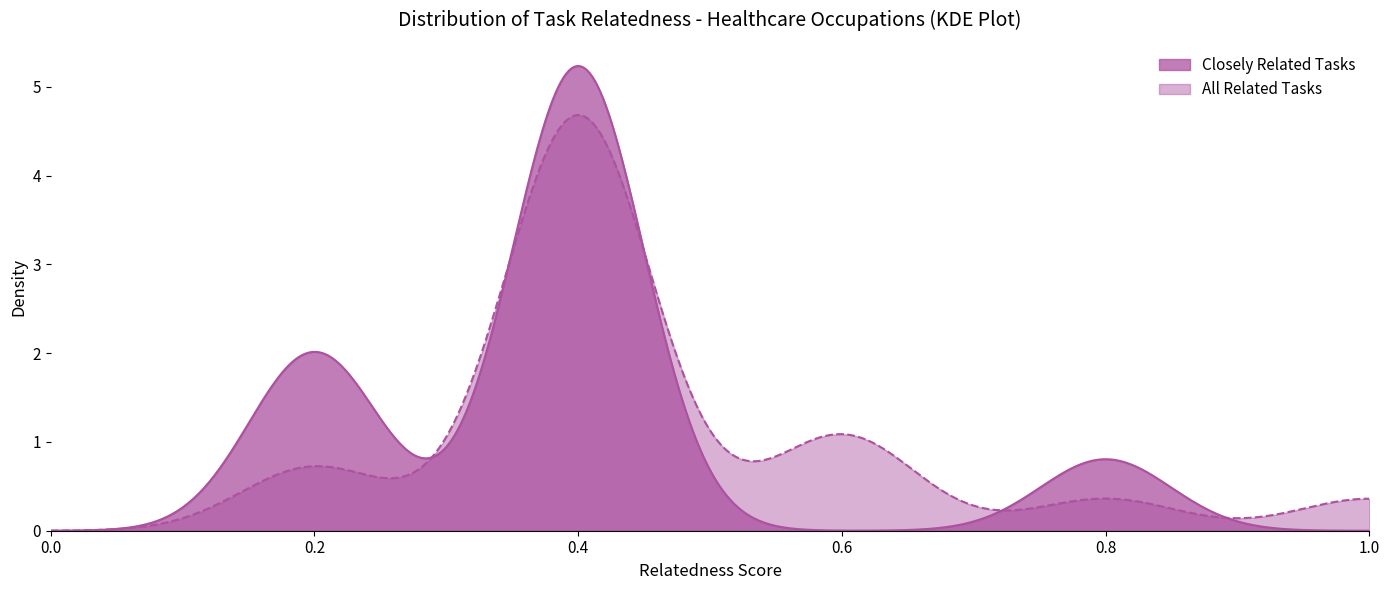

At how many categories does at least one series exceed 3?

2